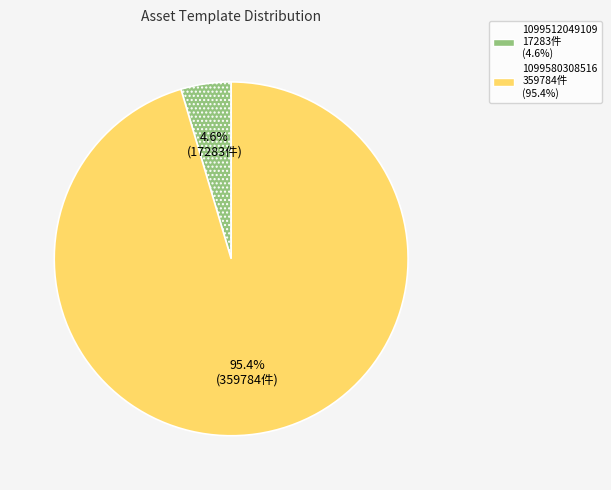

Do 1099512049109 and 1099580308516 together represent more than half of the pie?

Yes